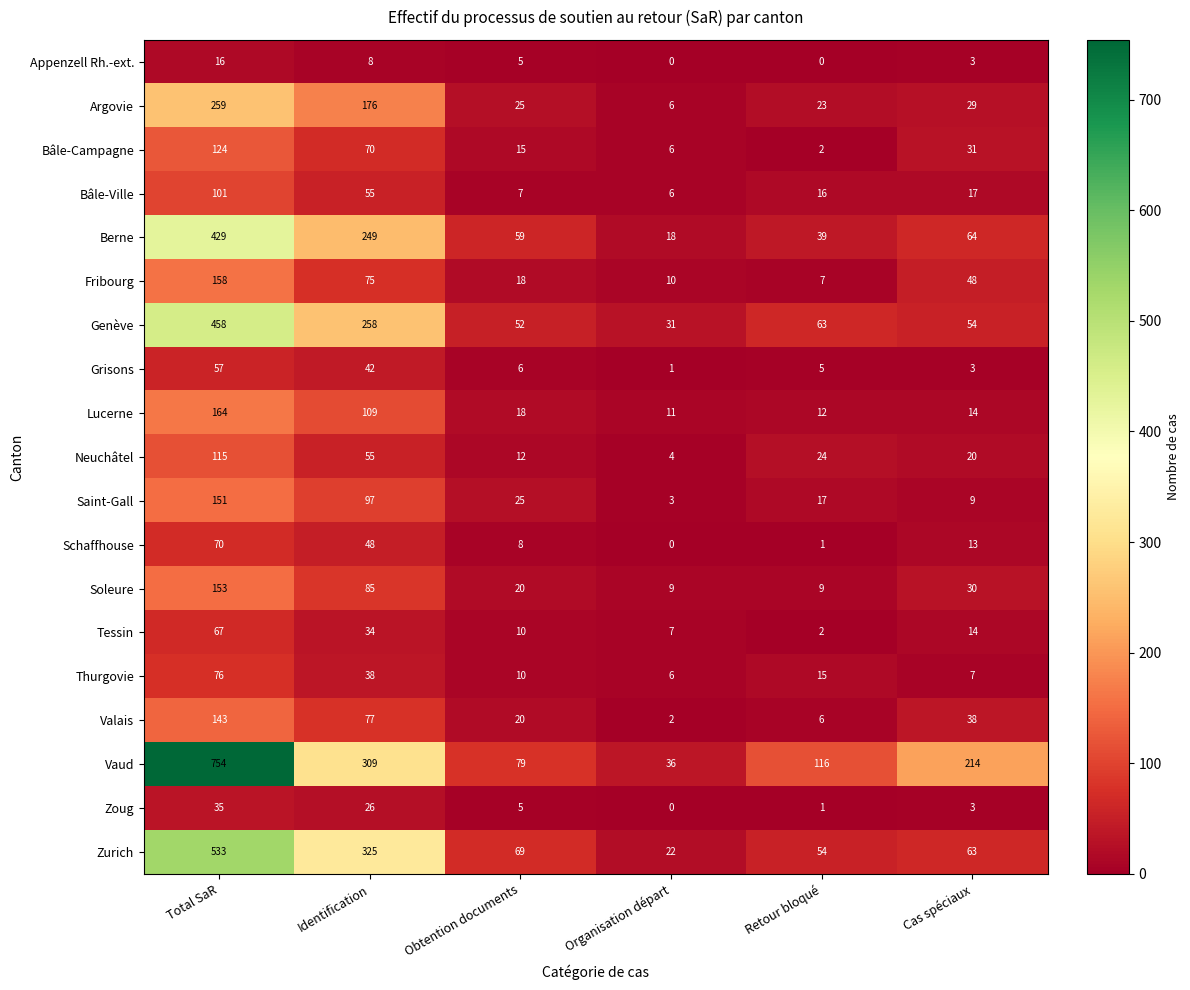

What is the total value across all series at Total SaR?

3863